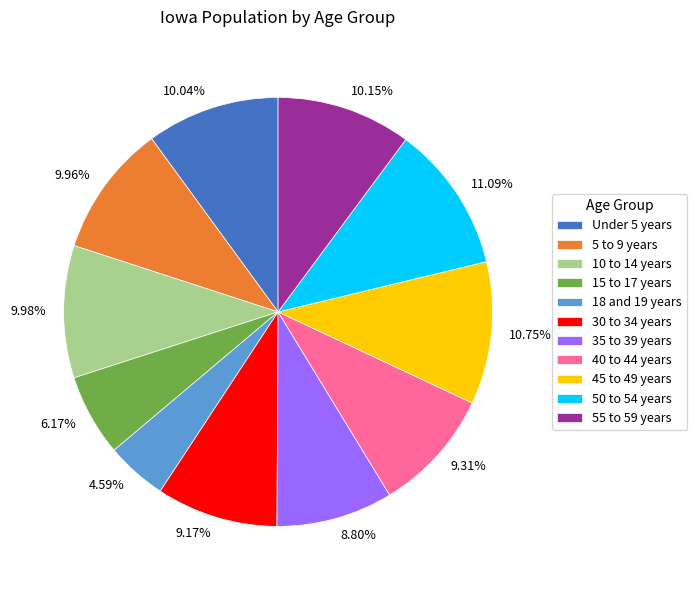

To the nearest percent, what is the difference between the 30 to 34 years and 5 to 9 years slice percentages?

1%